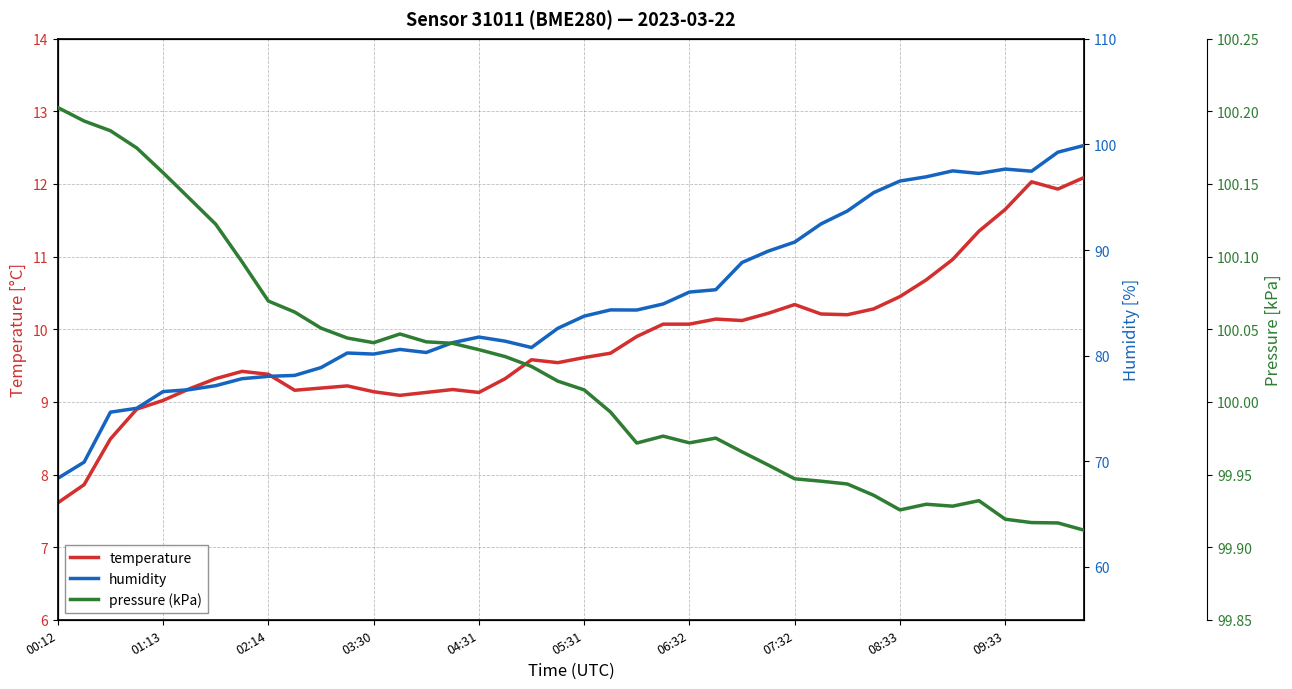

How many interior local peaks does the humidity series have?

6